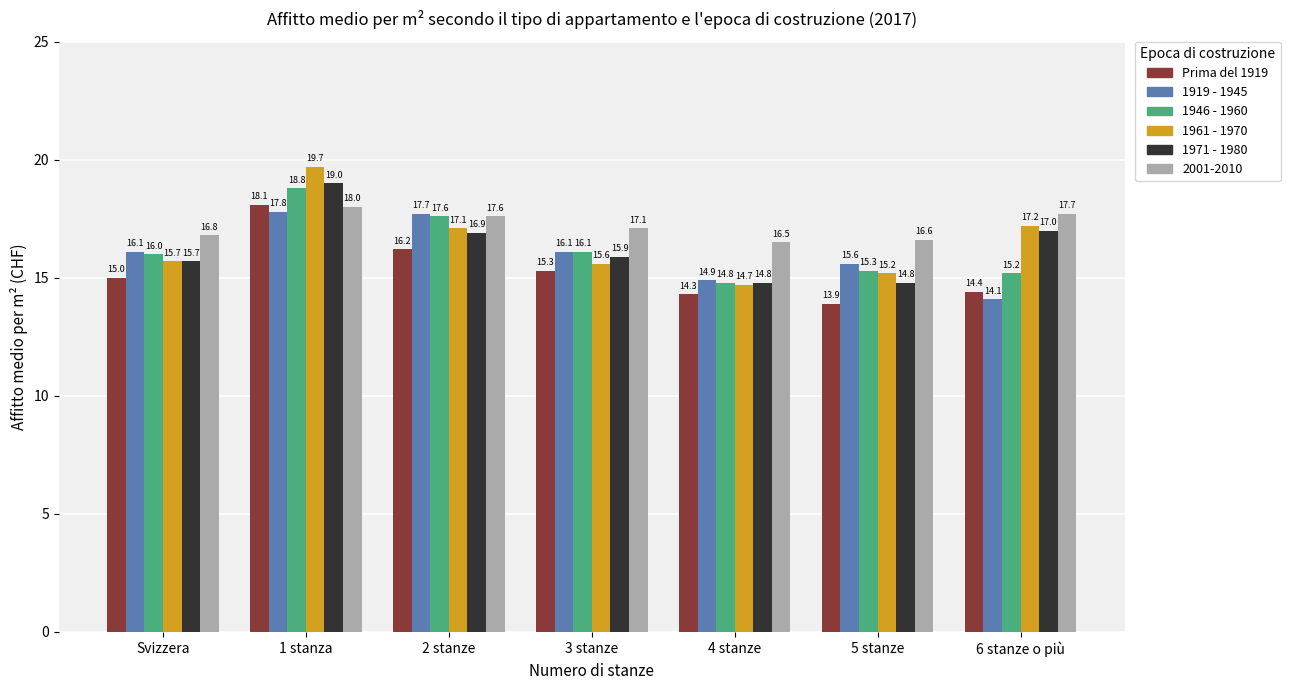

Which series has the widest spread of values?

1961 - 1970